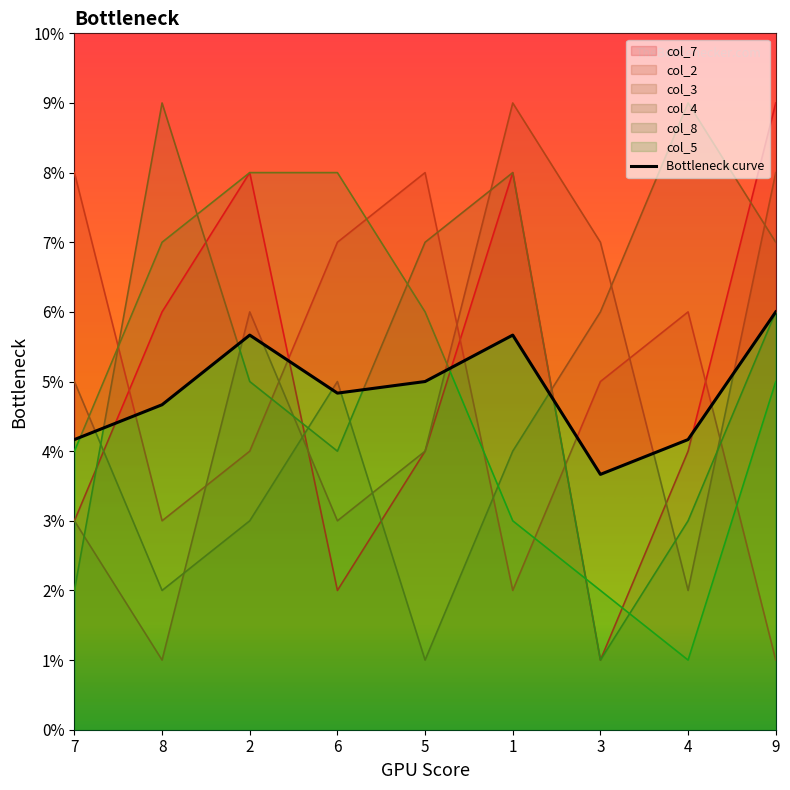

What is the maximum value shown in the chart?

6.0